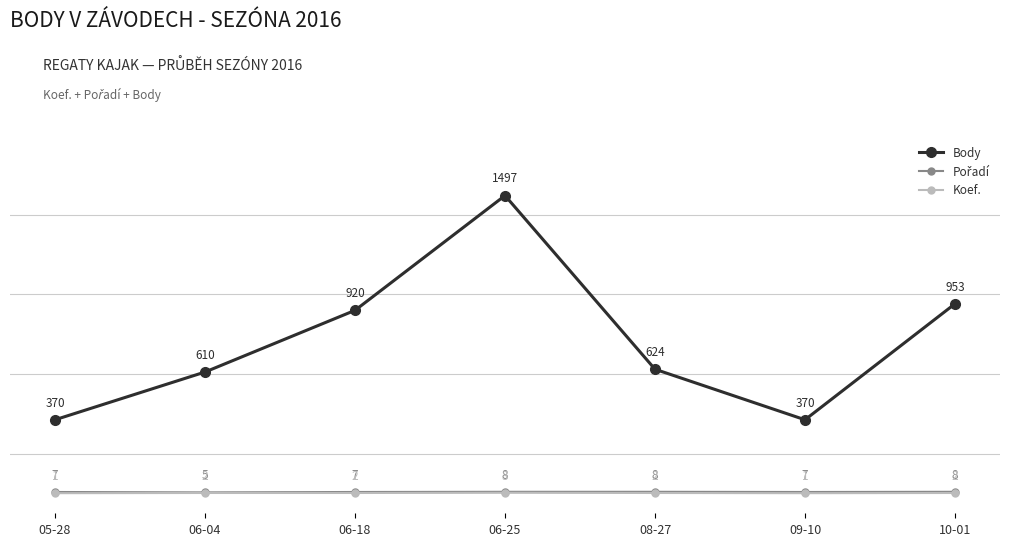

What is the label of the 2nd point from the right?

09-10